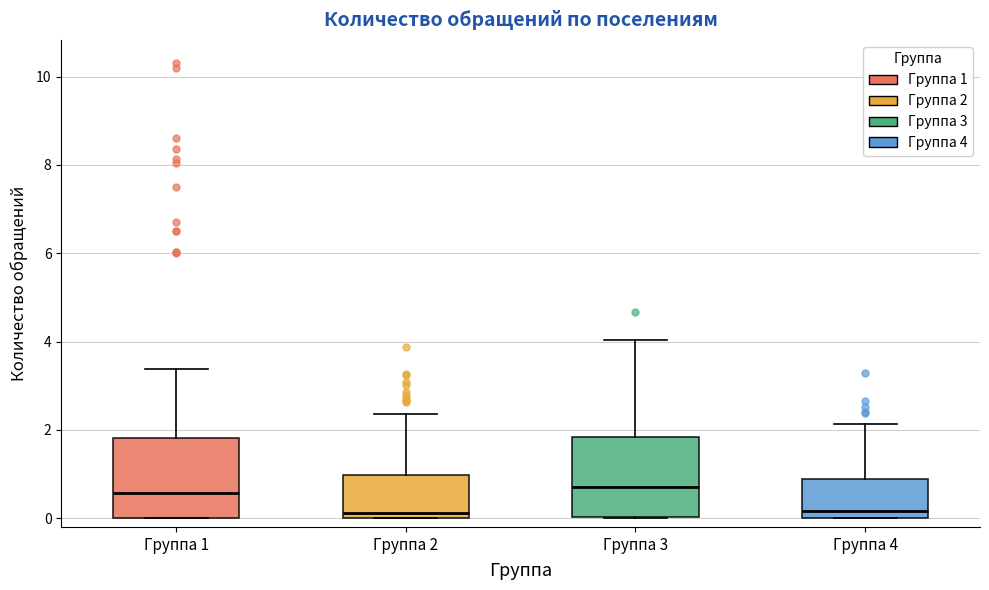

Where is the lower edge of the box for Группа 3 on the y-axis? The values are not printed on the chart, so give them approximately, as read against the axis.

0.0